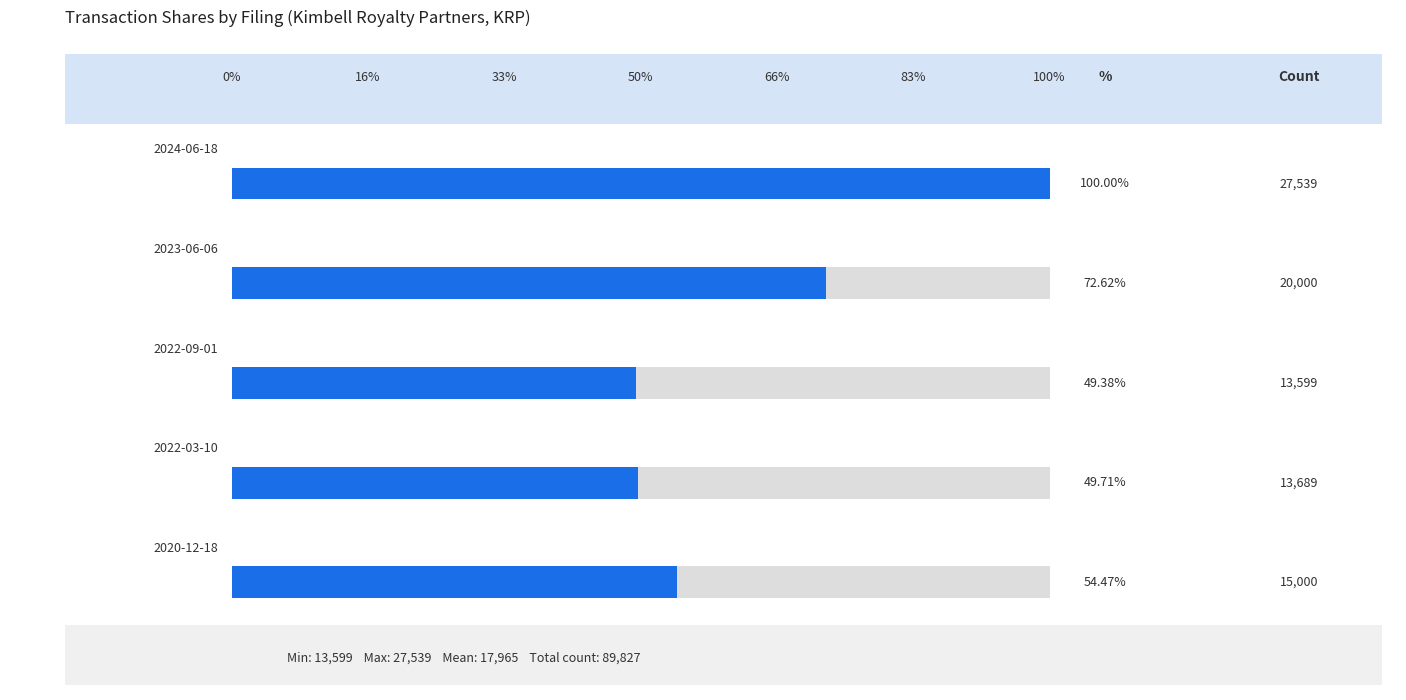

Reading left to right, what are all the values shown in this chart?

tm2417658-1_4seq1.xml=27539	tm2318124-1_4seq1.xml=20000	tm2225057-2_4seq1.xml=13599	tm229195-1_4seq1.xml=13689	a4.xml=15000